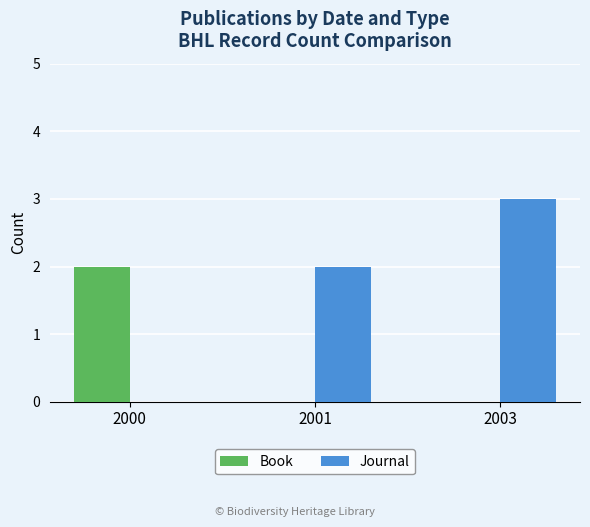

What is the greatest value displayed?

3